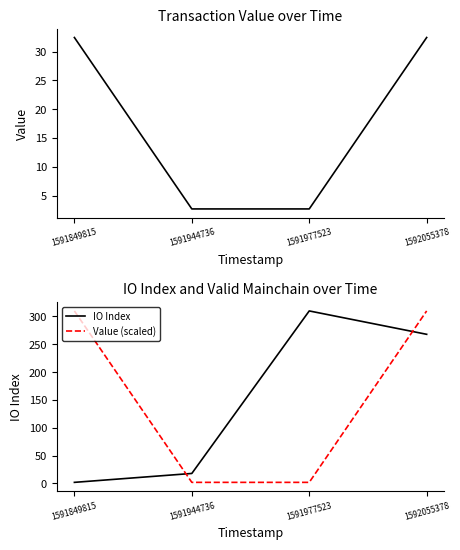

Reading left to right, extract all data points from this chart.

value: 32.5	2.7	2.7	32.5
io_index: 2.0	18.0	310.0	268.0
value (scaled): 310.0	2.0	2.0	310.0